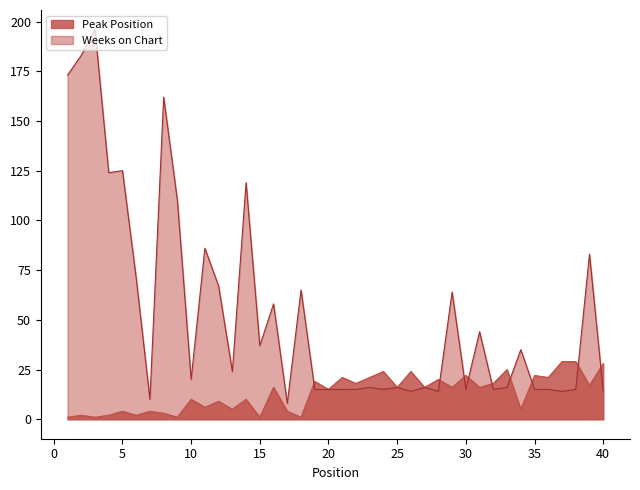

At 22, list the series in order from smallest to largest.

Weeks on Chart, Peak Position